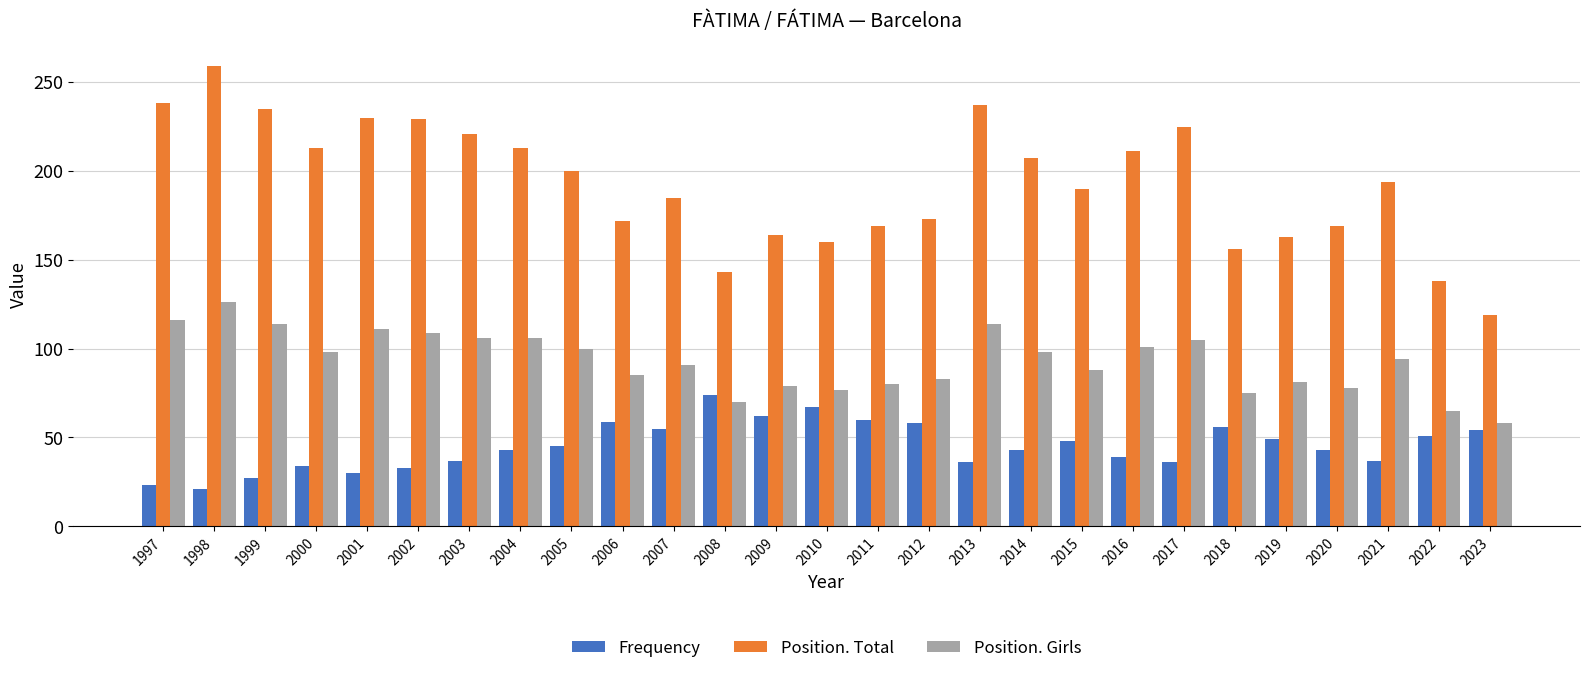

How many bars are there in total?

81